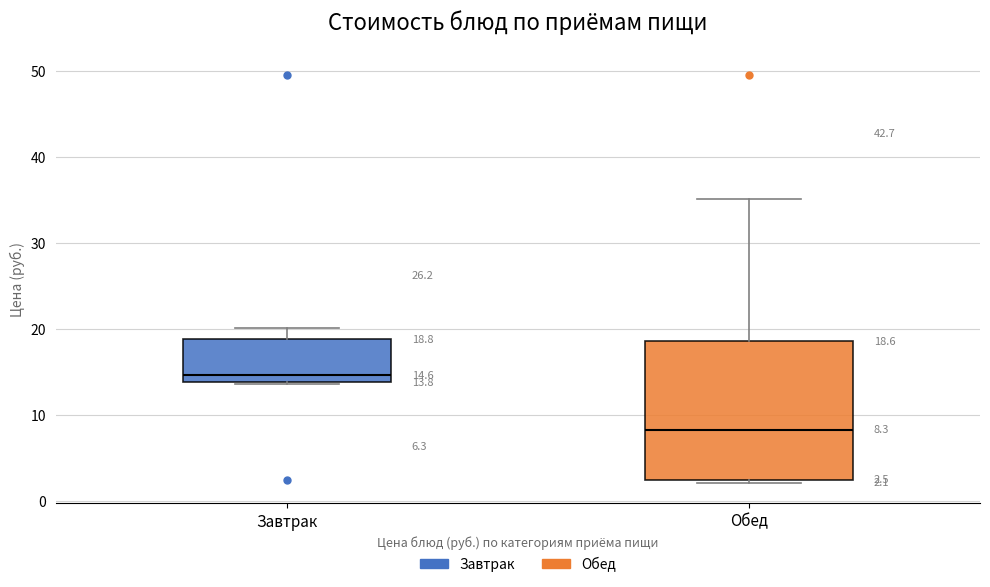

Which box's median line is the lowest?

Обед